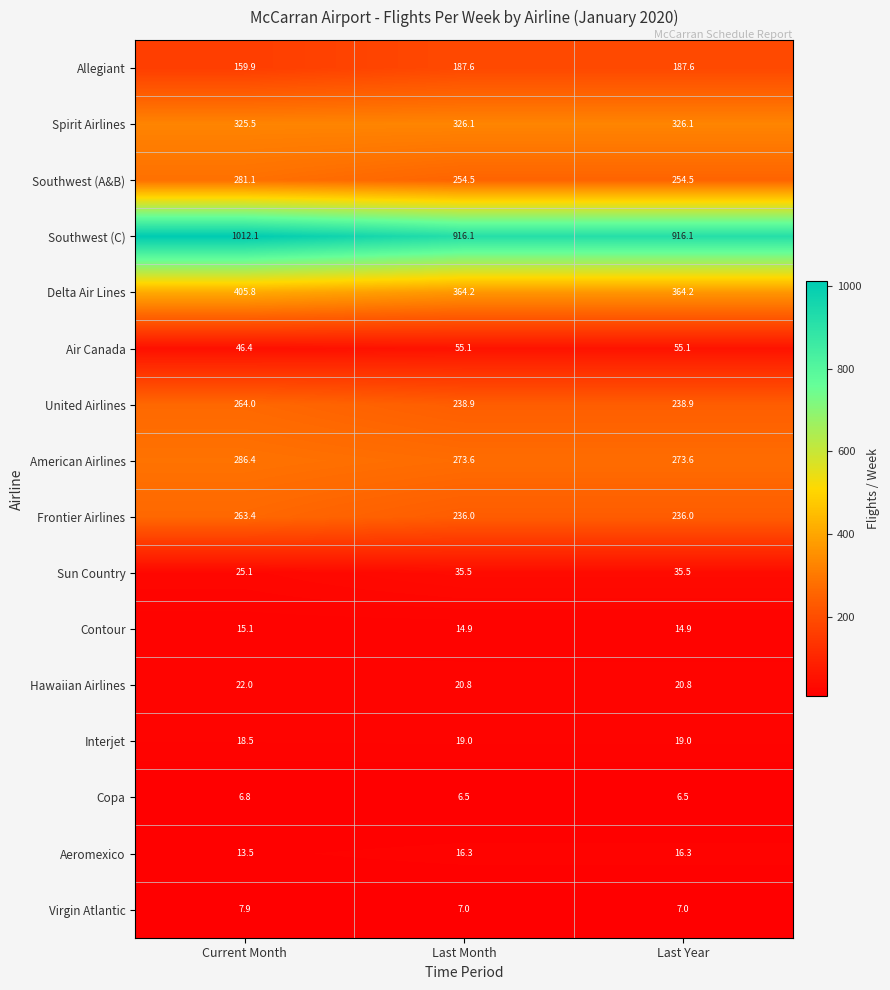

Is it true that United Airlines equals 367.6 at Last Year?

False